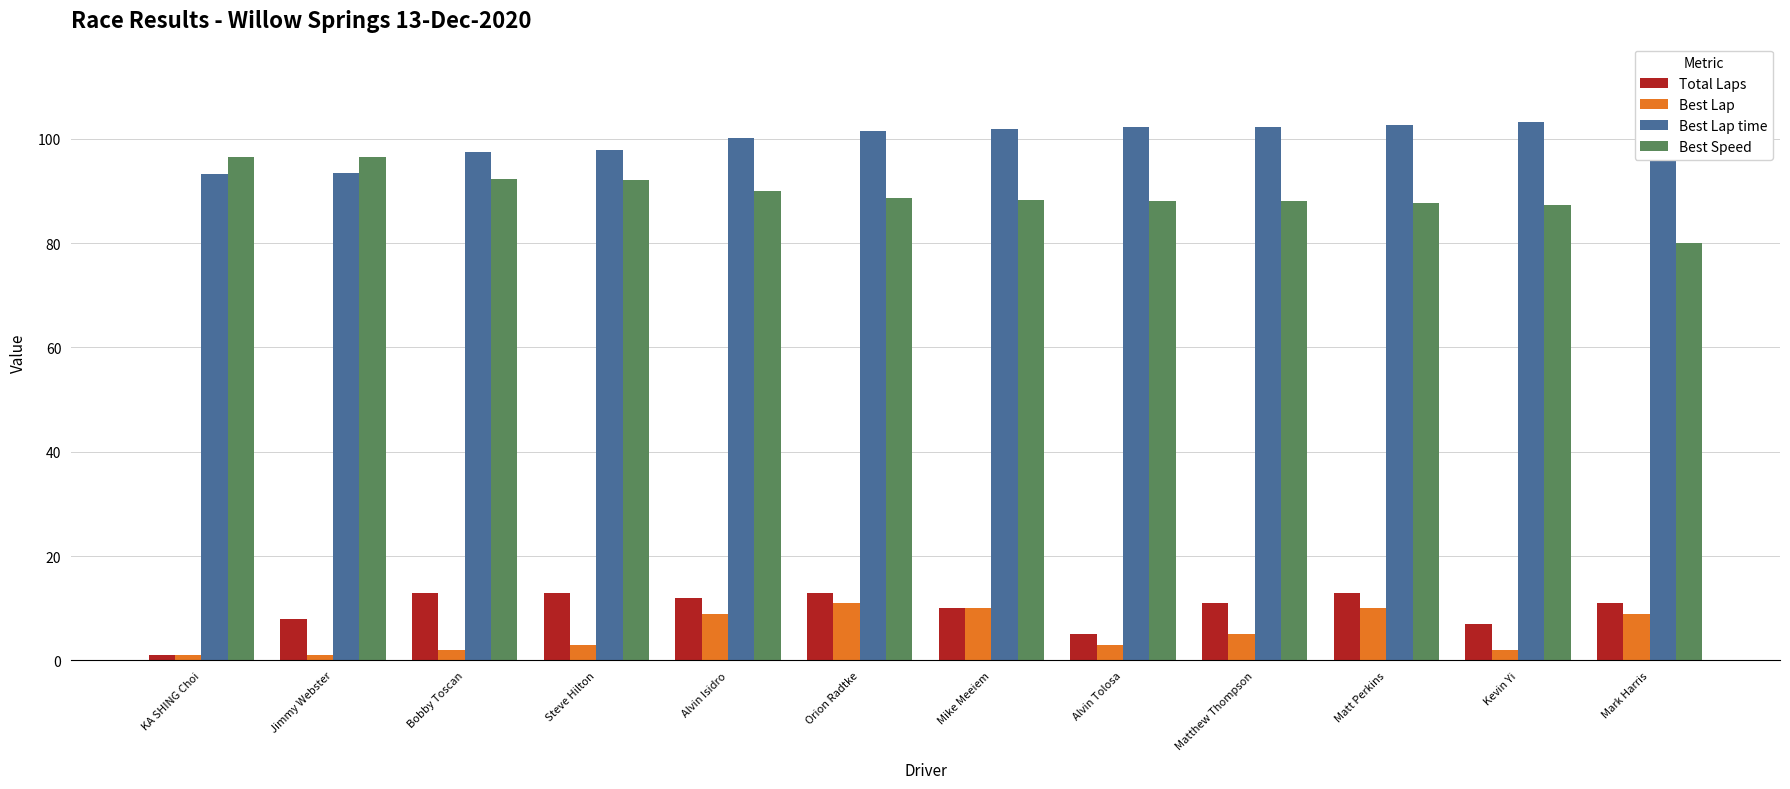

What is the greatest value displayed?

112.6